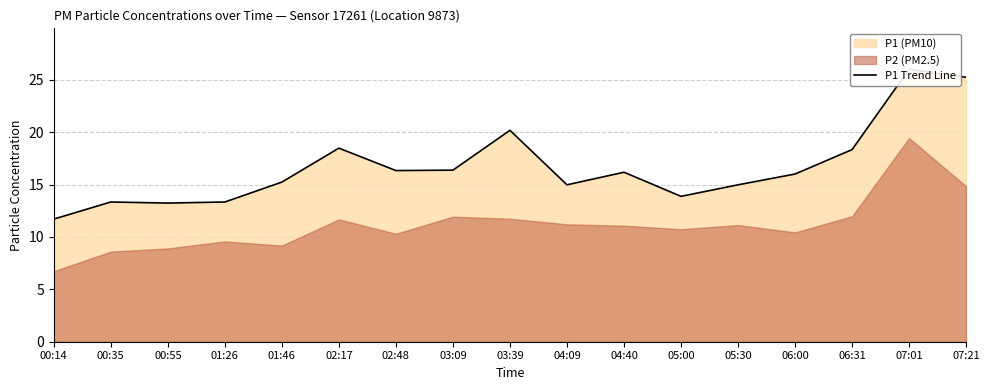

How many interior local peaks (higher than both neighbors) does the data have?

5